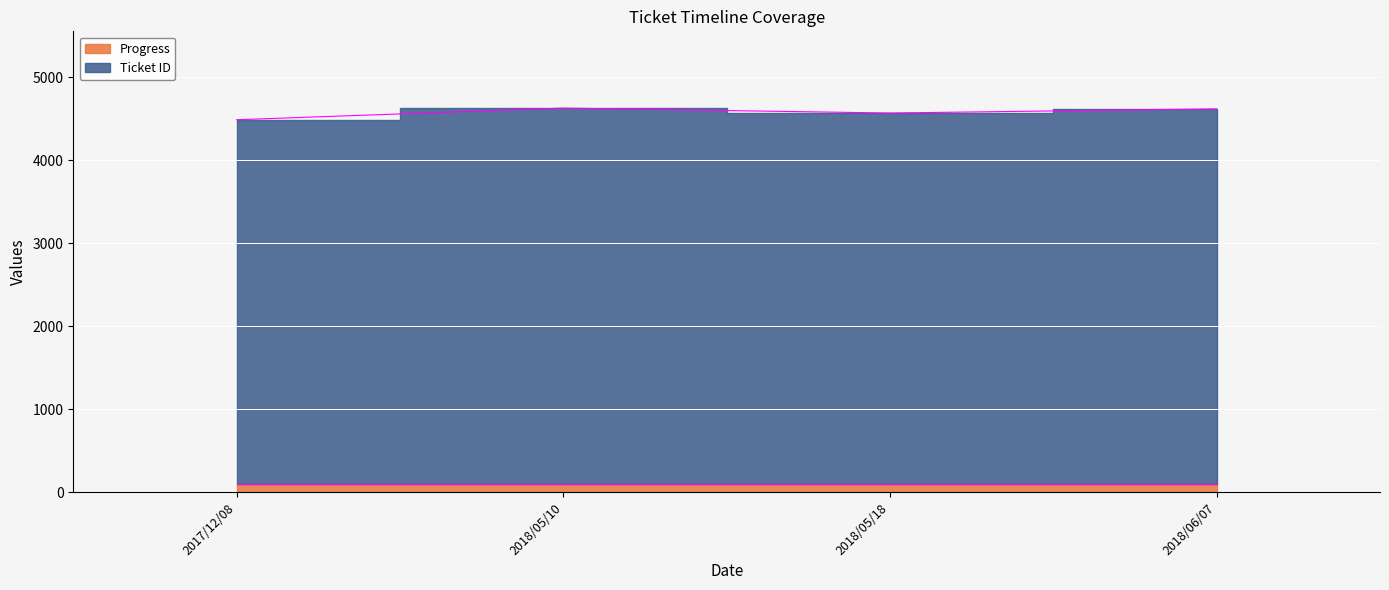

How many values are below 4618?

2